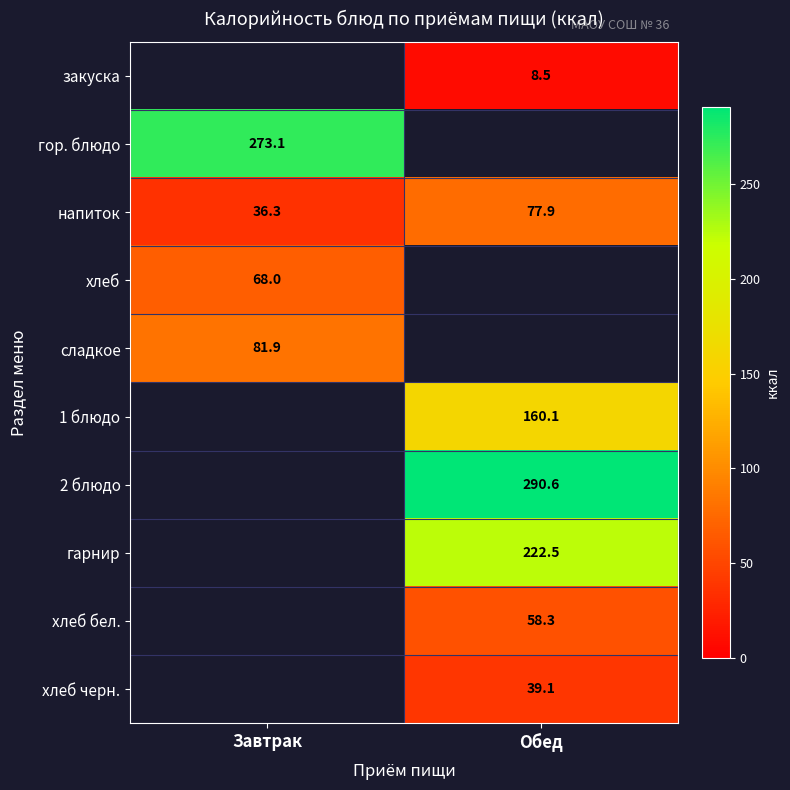

Is the value of напиток at Обед greater than the value of хлеб черн. at Обед?

Yes